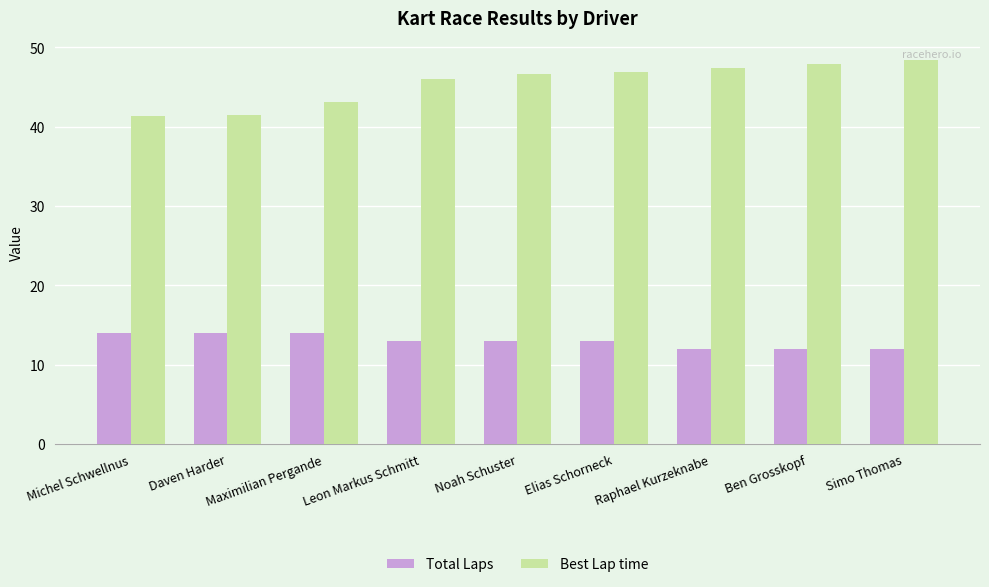

At how many categories does at least one series exceed 24?

9